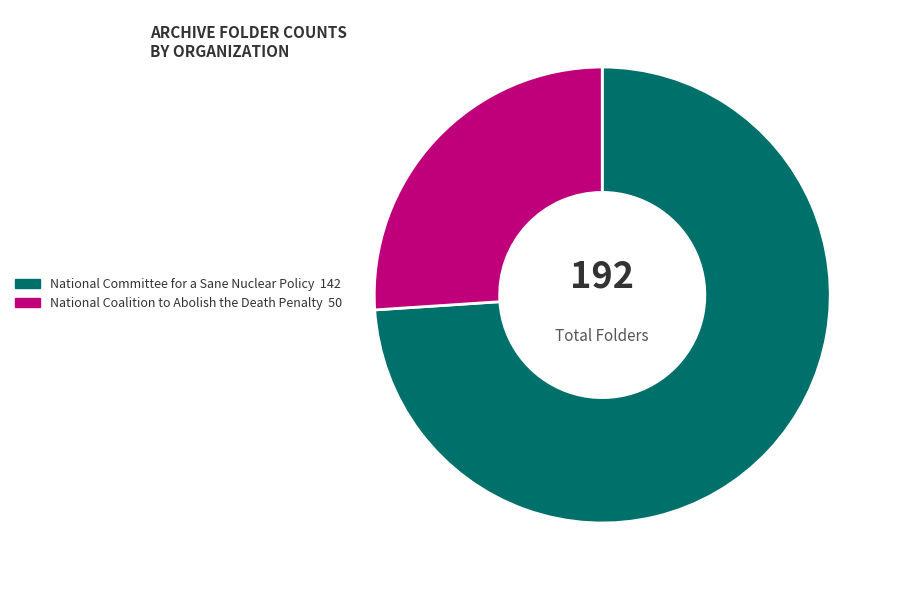

What is the smallest slice in the pie chart?

National Coalition to Abolish the Death Penalty